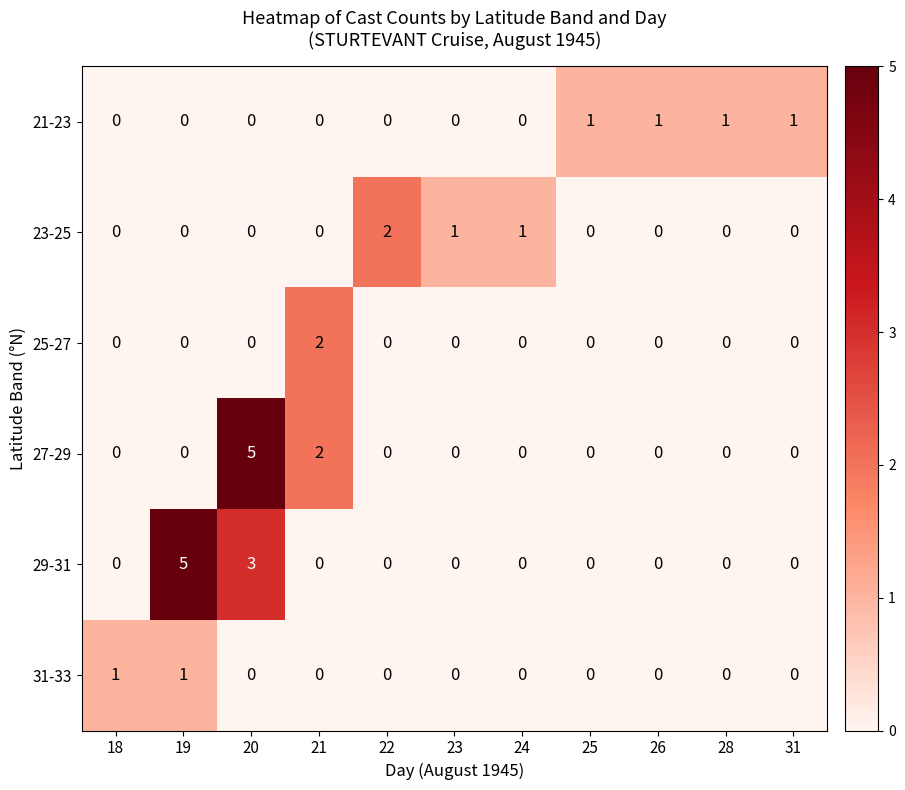

What is the difference between the maximum and minimum values in the 29-31 series?

5